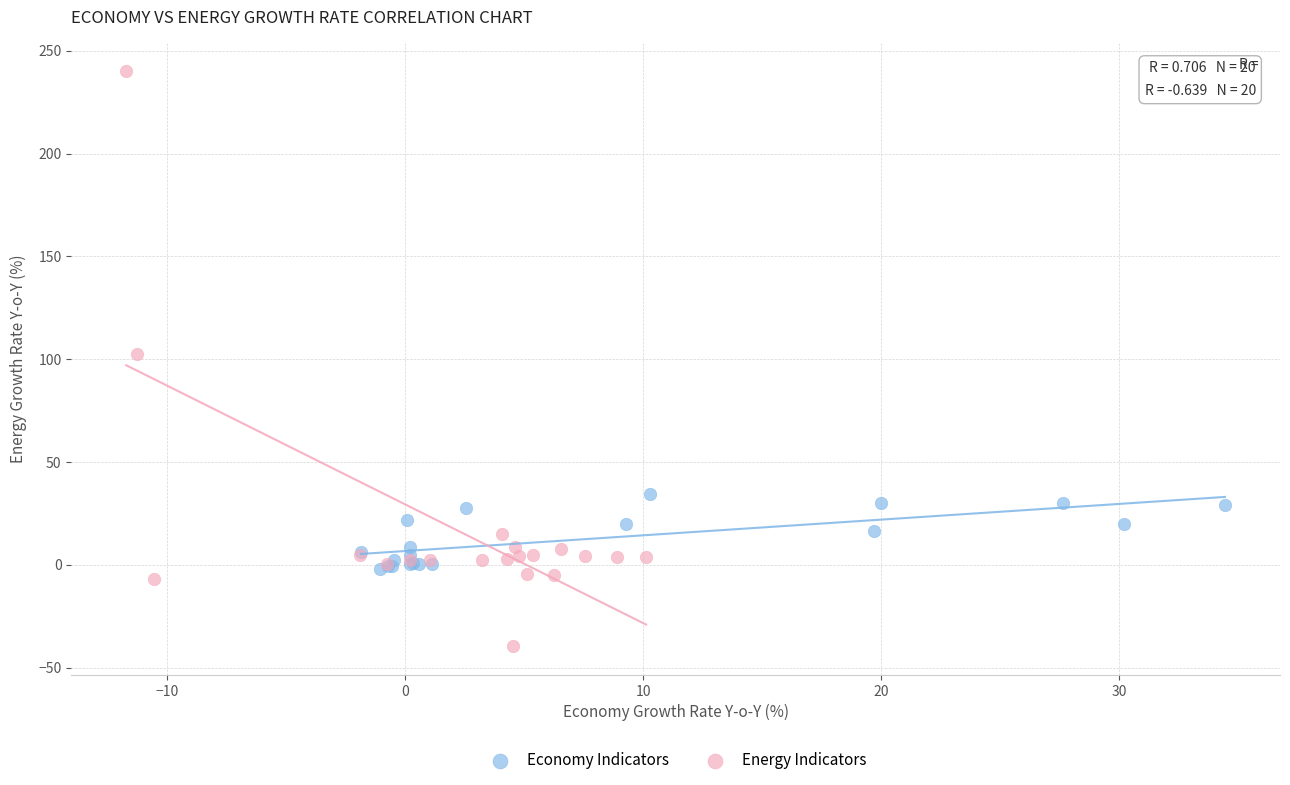

Which series reaches the maximum Y coordinate?

Energy Indicators